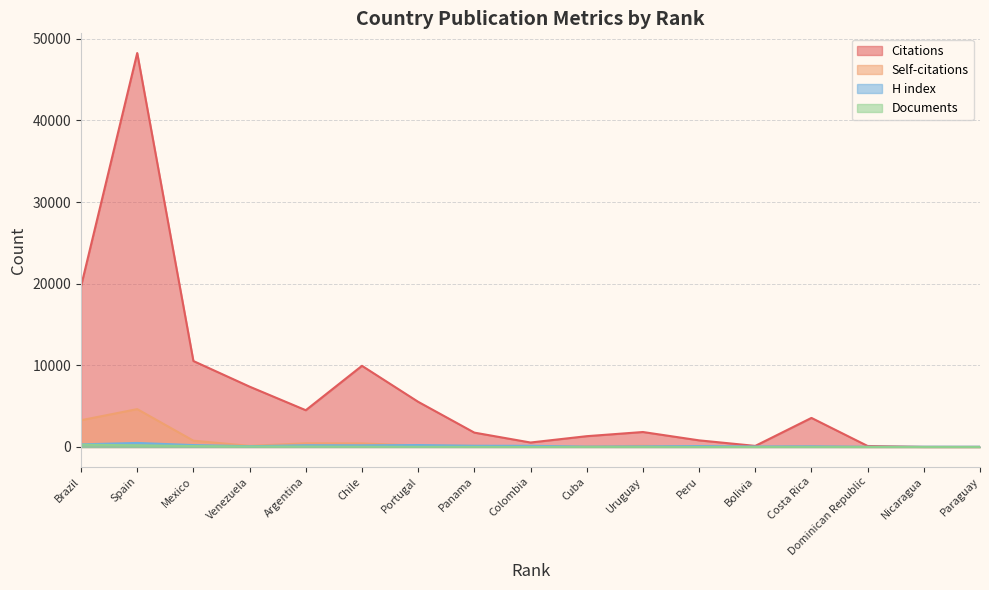

True or false: Documents and Citations intersect in this chart.

False